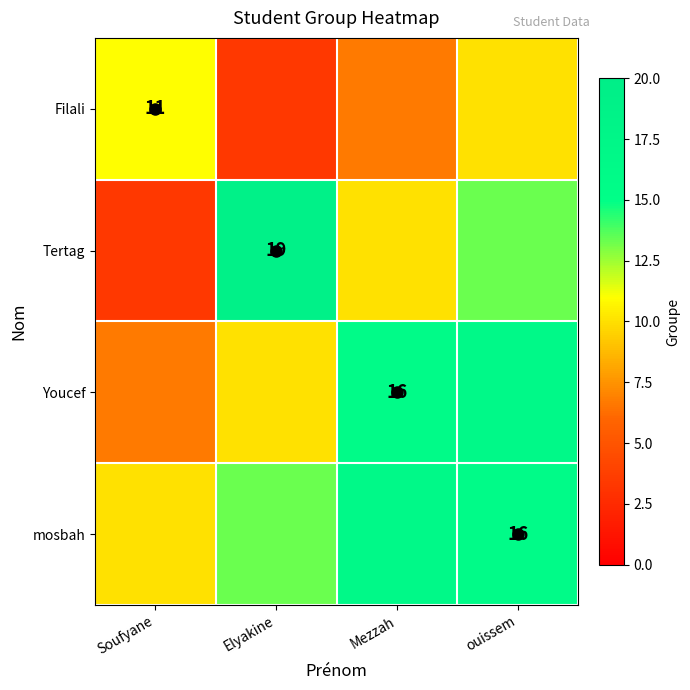

What is the approximate value of Tertag at Elyakine?

19.0